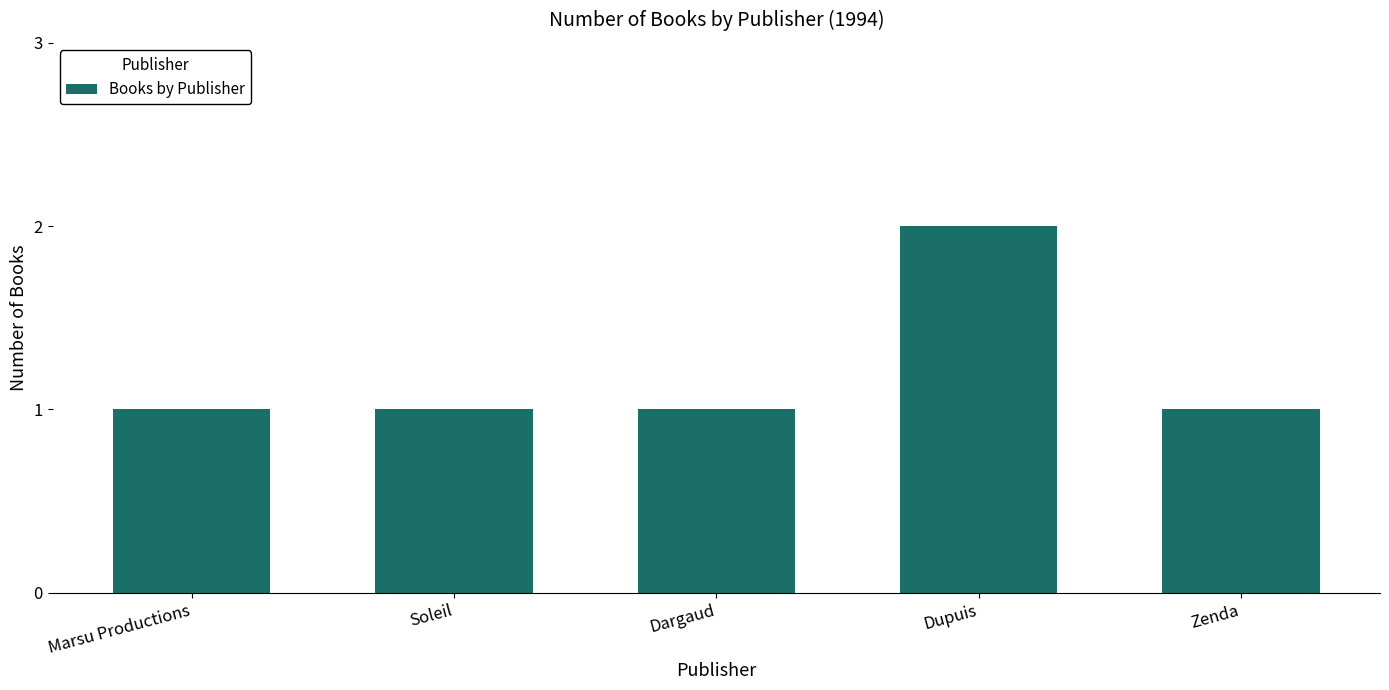

How many values are between 1 and 2?

5